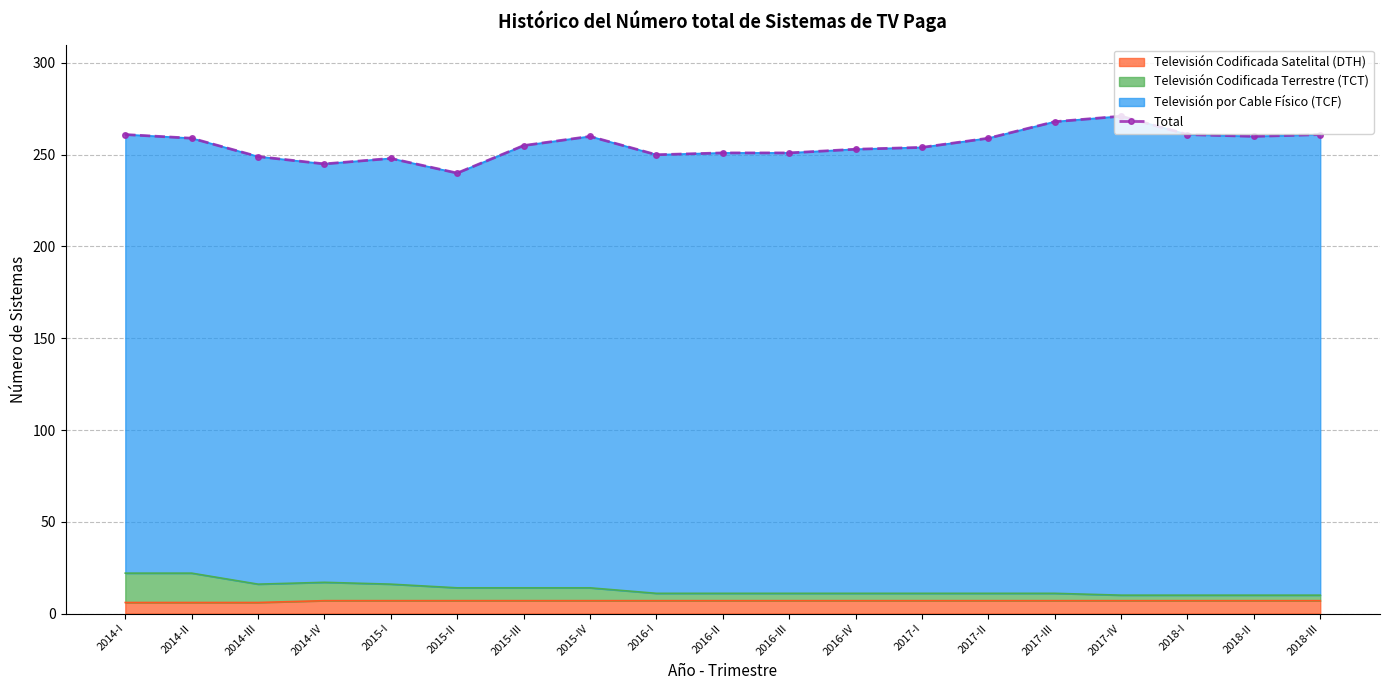

Where does the data first go above 255?

2014-I